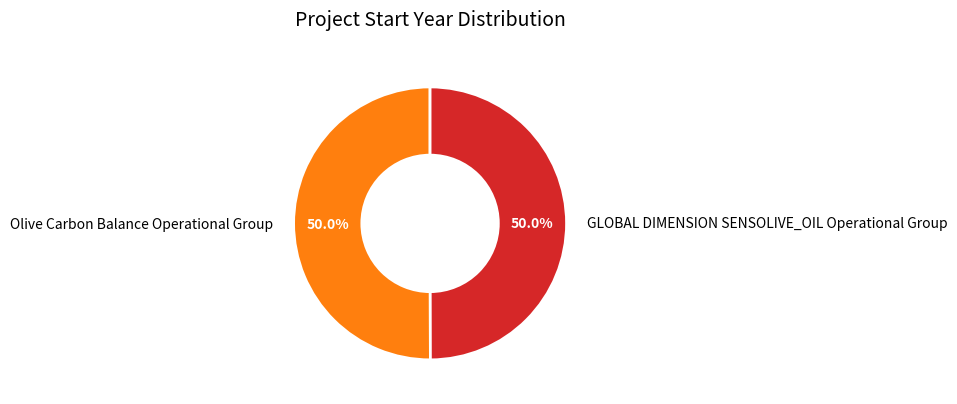

What is the ratio of the value at GLOBAL DIMENSION SENSOLIVE_OIL Operational Group to the value at Olive Carbon Balance Operational Group?

1.0